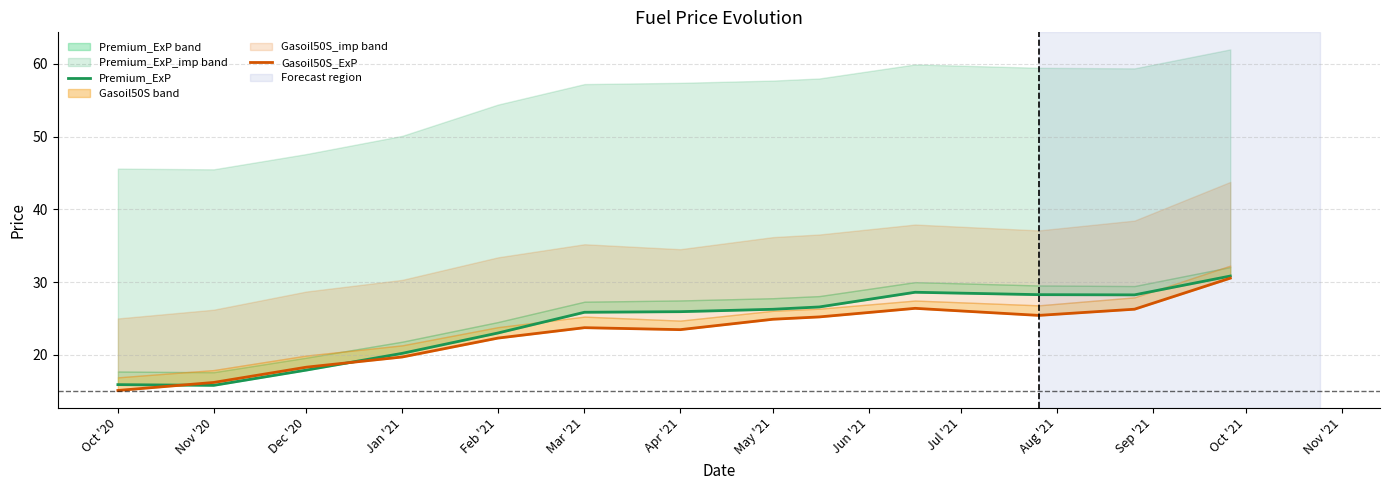

What is the spread (max minus min) of values at Feb '21?

0.7